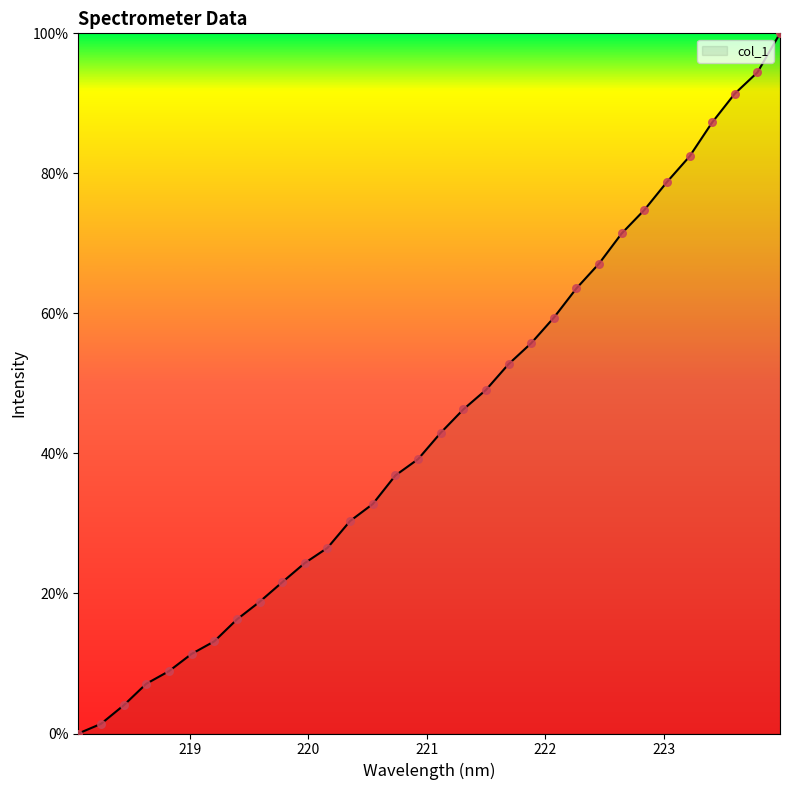

What is the difference between the maximum and minimum values?

100.0